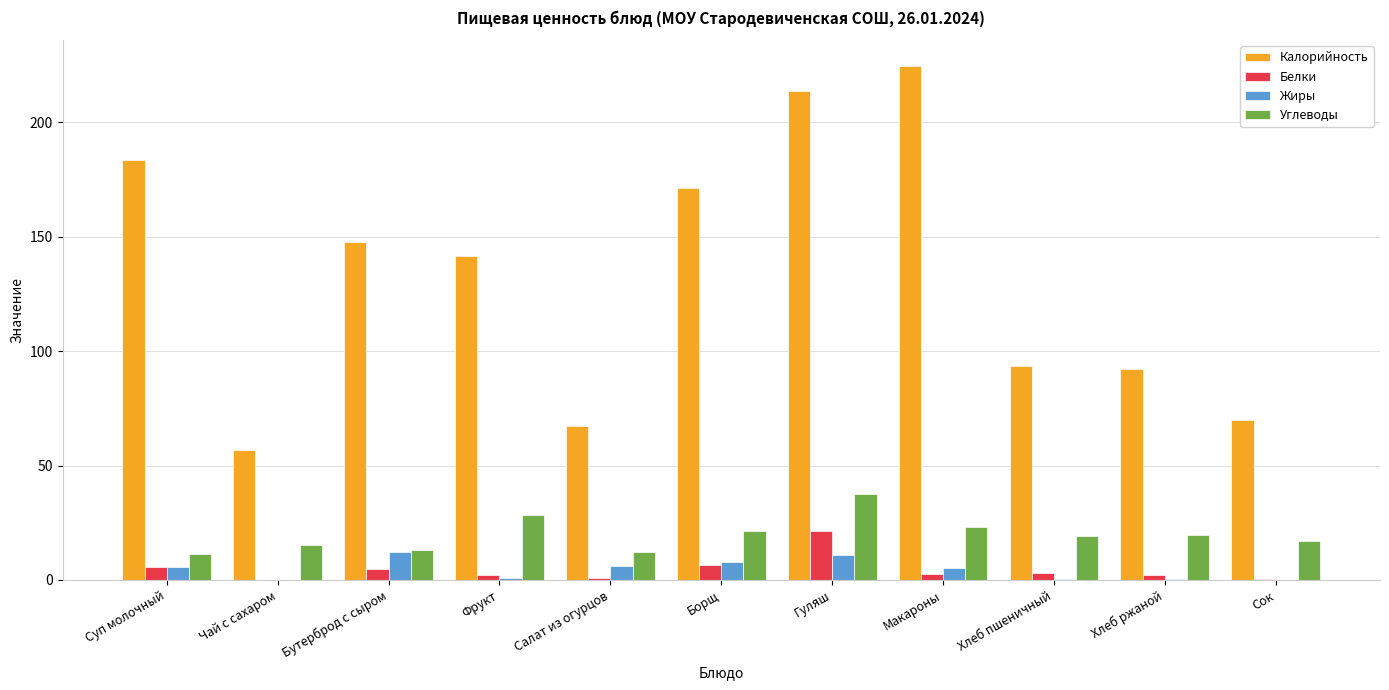

The Калорийность series shows 70.0 at Сок. True or false?

True